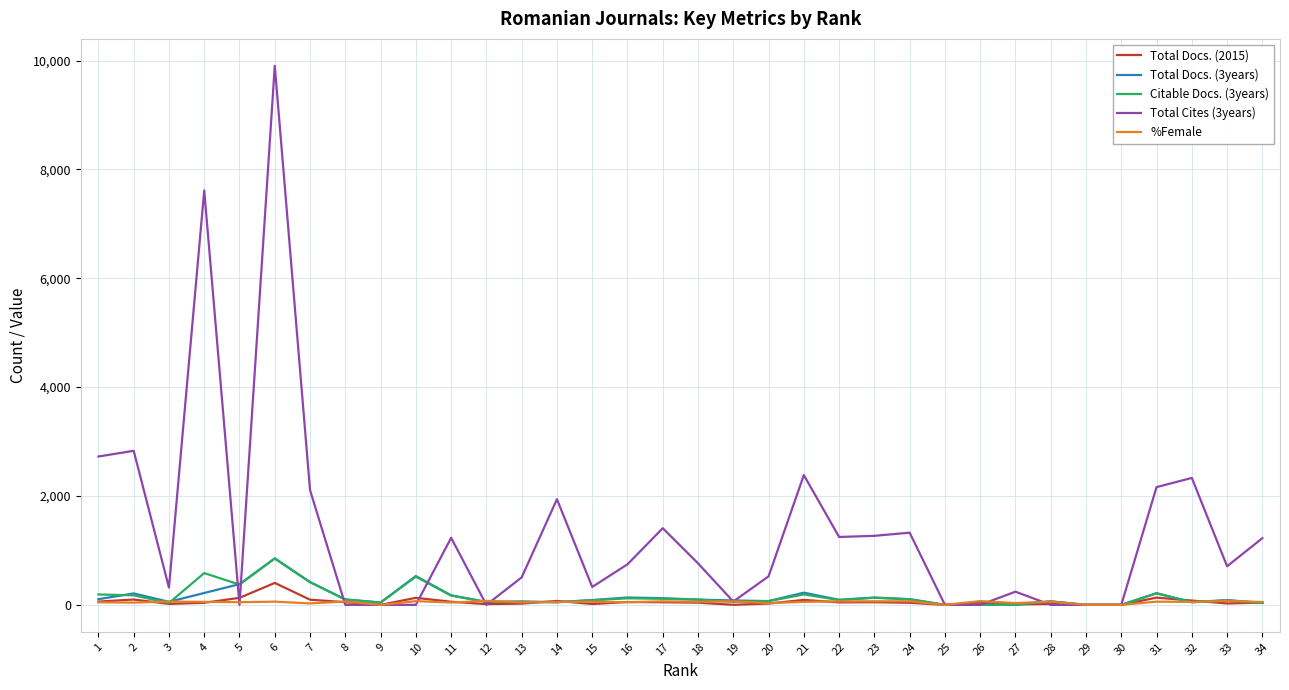

The value of Total Cites (3years) at 2 is 2830. True or false?

True